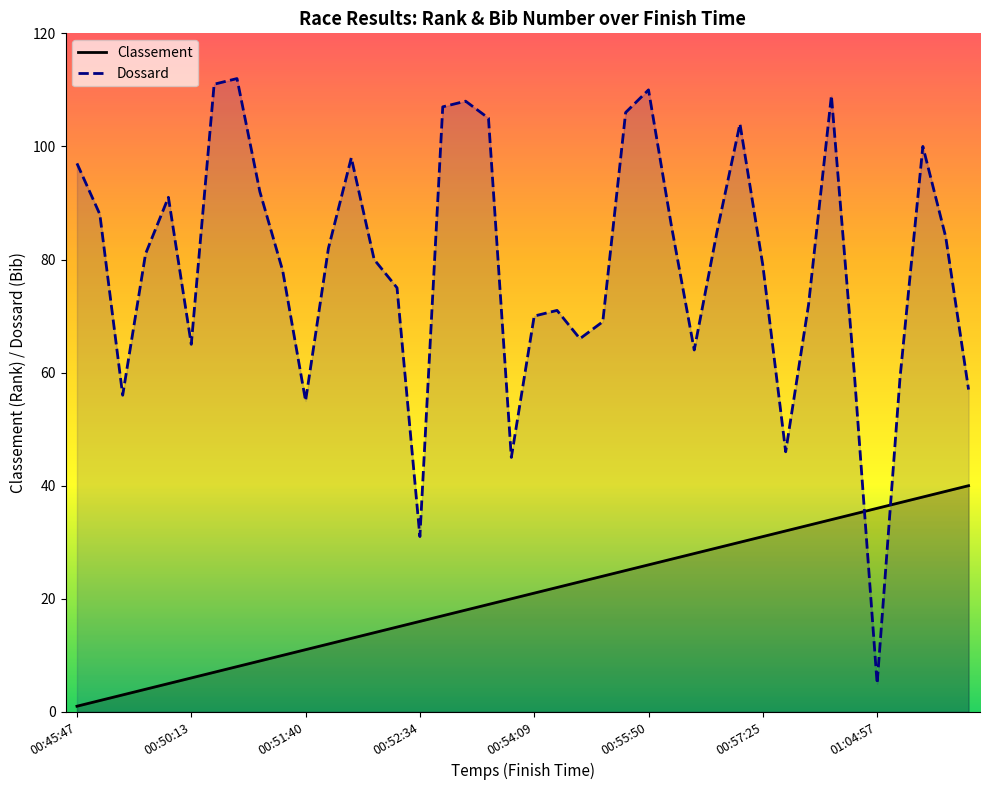

True or false: Classement and Dossard intersect in this chart.

True